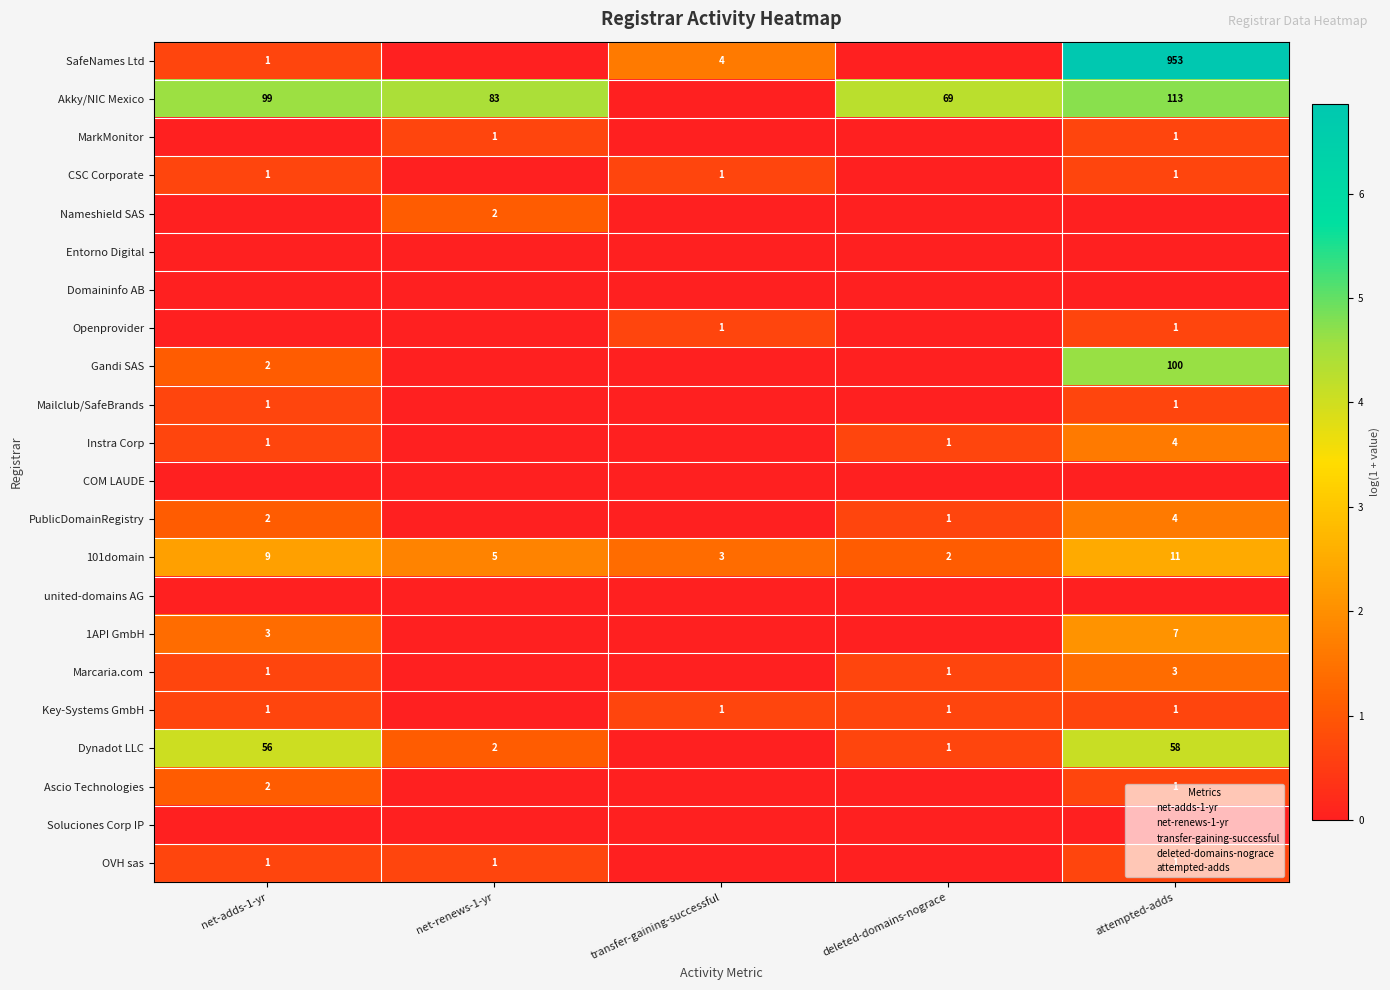

List the series in order of their peak value, lowest first.

Entorno Digital, Domaininfo AB, COM LAUDE, united-domains AG, Soluciones Corp IP, MarkMonitor, CSC Corporate, Openprovider, Mailclub/SafeBrands, Key-Systems GmbH, OVH sas, Nameshield SAS, Ascio Technologies, Marcaria.com, Instra Corp, PublicDomainRegistry, 1API GmbH, 101domain, Dynadot LLC, Gandi SAS, Akky/NIC Mexico, SafeNames Ltd